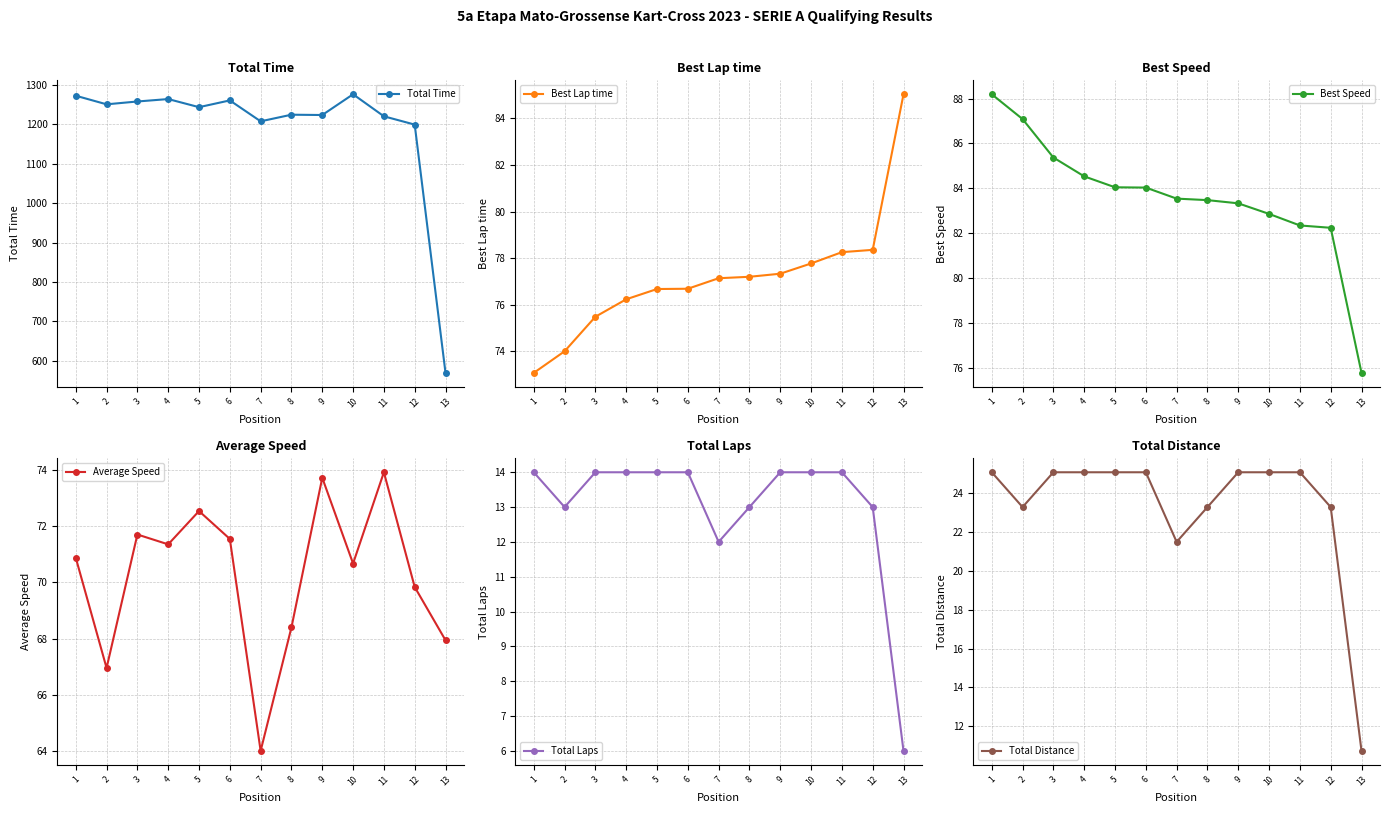

At which category is the sum across all series the highest?

10